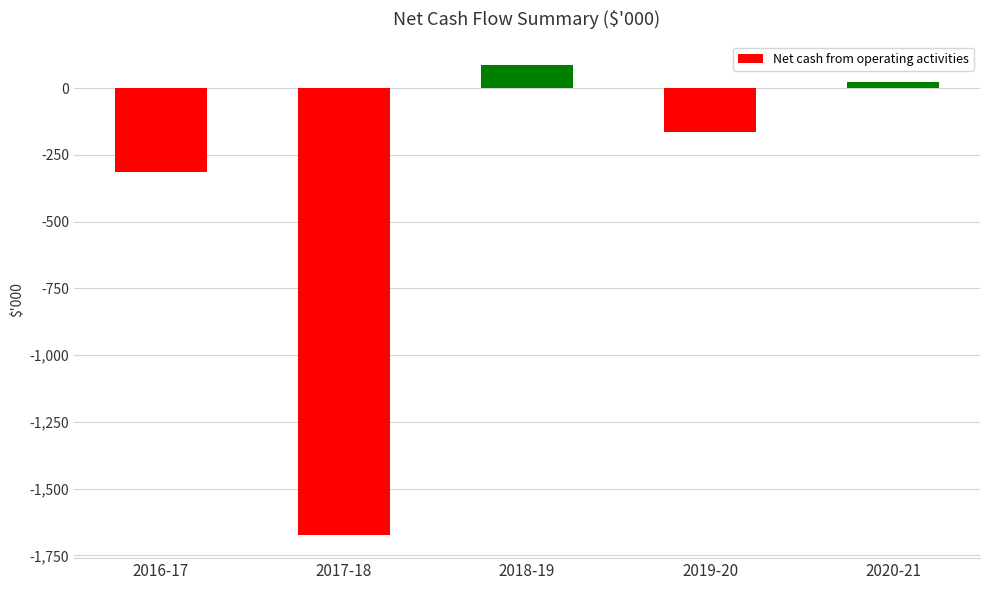

What is the smallest value displayed?

-1672